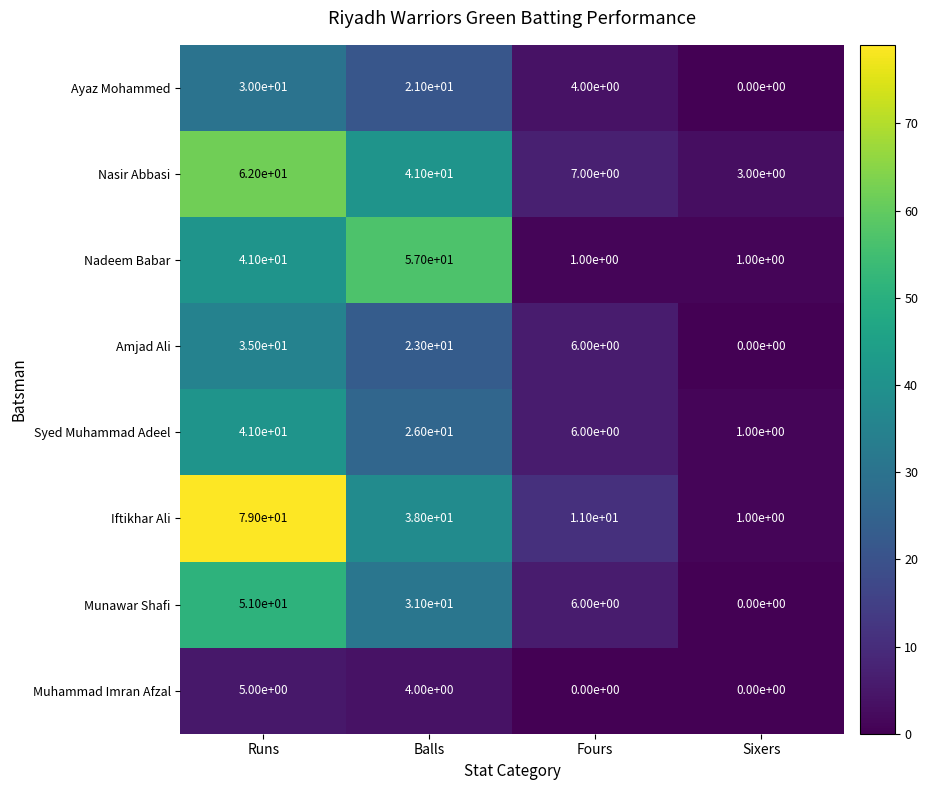

At which category is the sum across all series the highest?

Runs